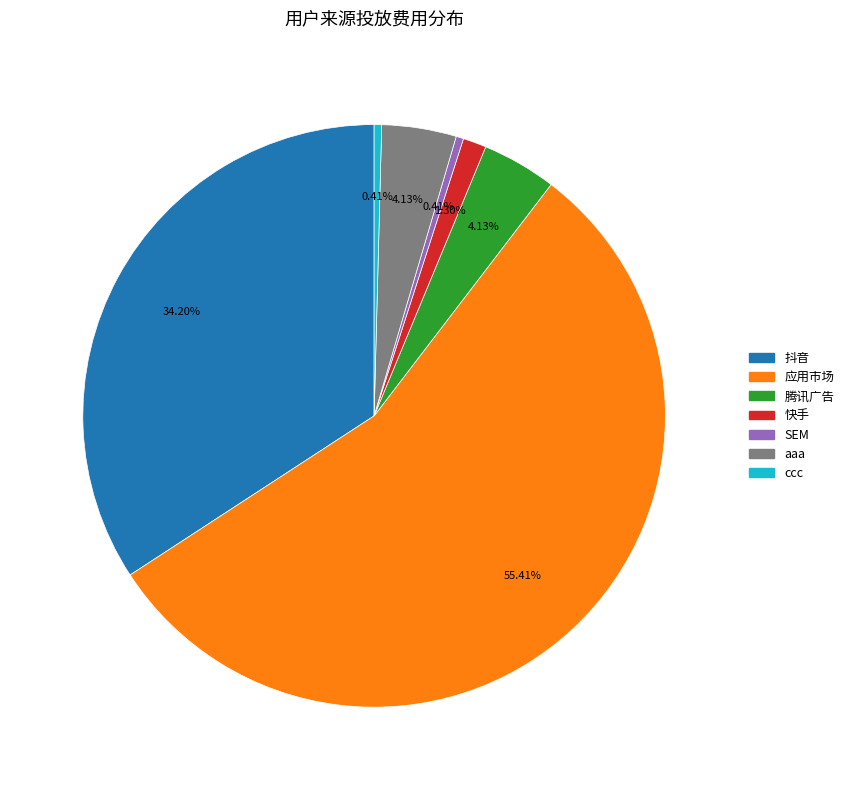

Does any single category account for the majority?

Yes